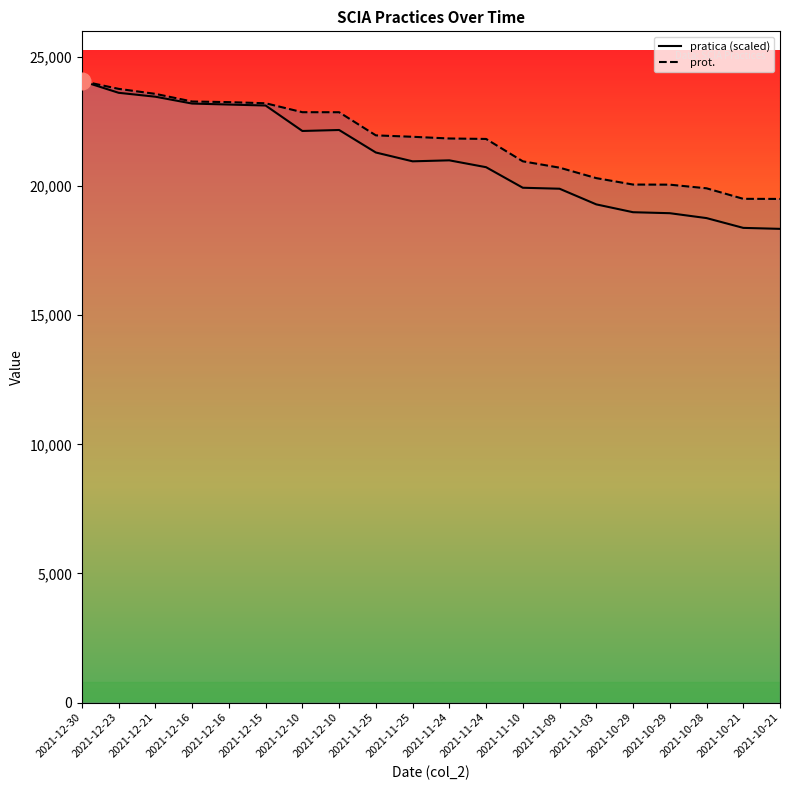

What is the sum of all prot. values?

435474.0